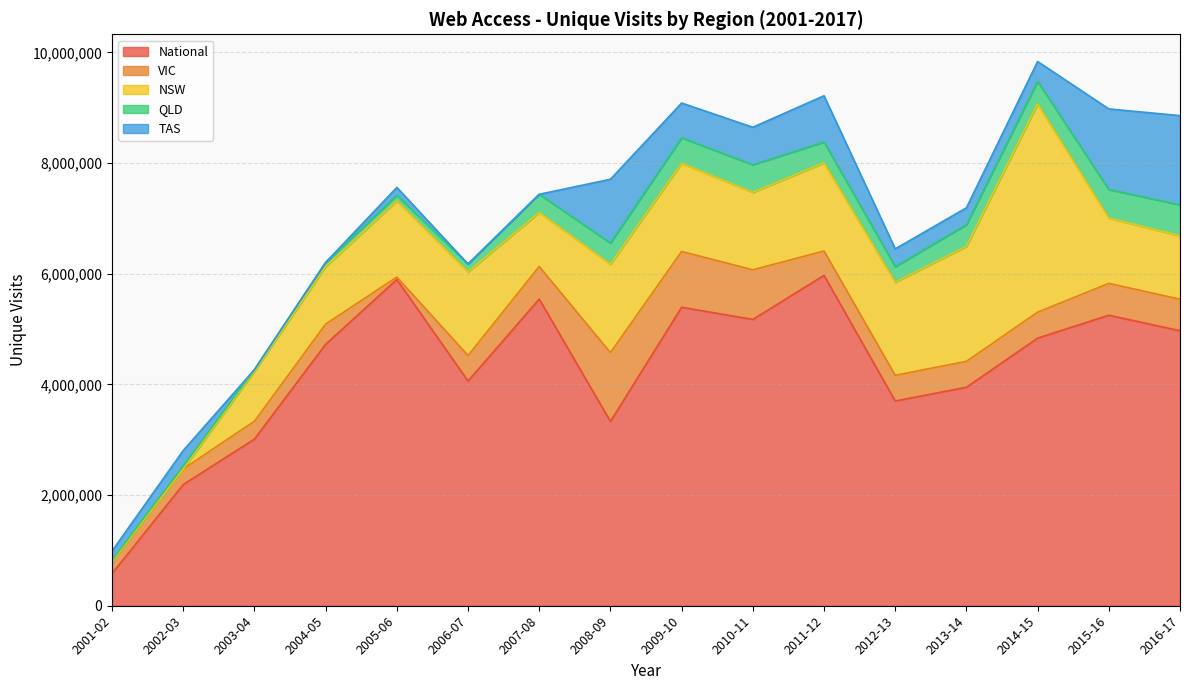

What is the label of the 4th point from the right?

2013-14